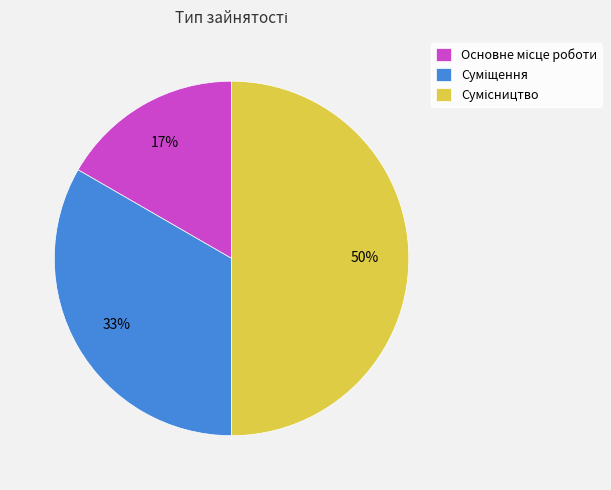

To the nearest percent, what is the average slice percentage?

33%